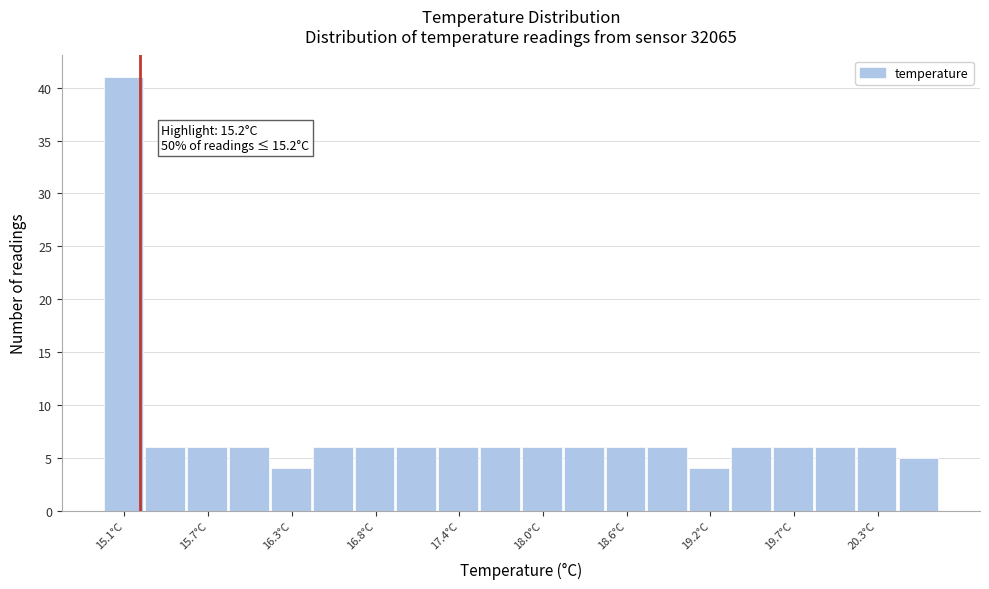

Around what value on the x-axis is the tallest bar? Give the approximate position of its centre, as read against the axis.

15.1